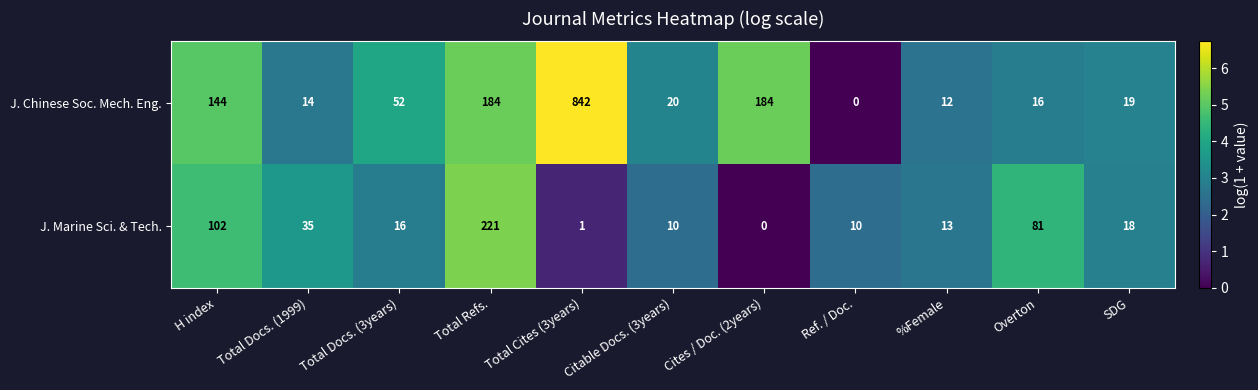

List the series in order of their peak value, lowest first.

J. Marine Sci. & Tech., J. Chinese Soc. Mech. Eng.